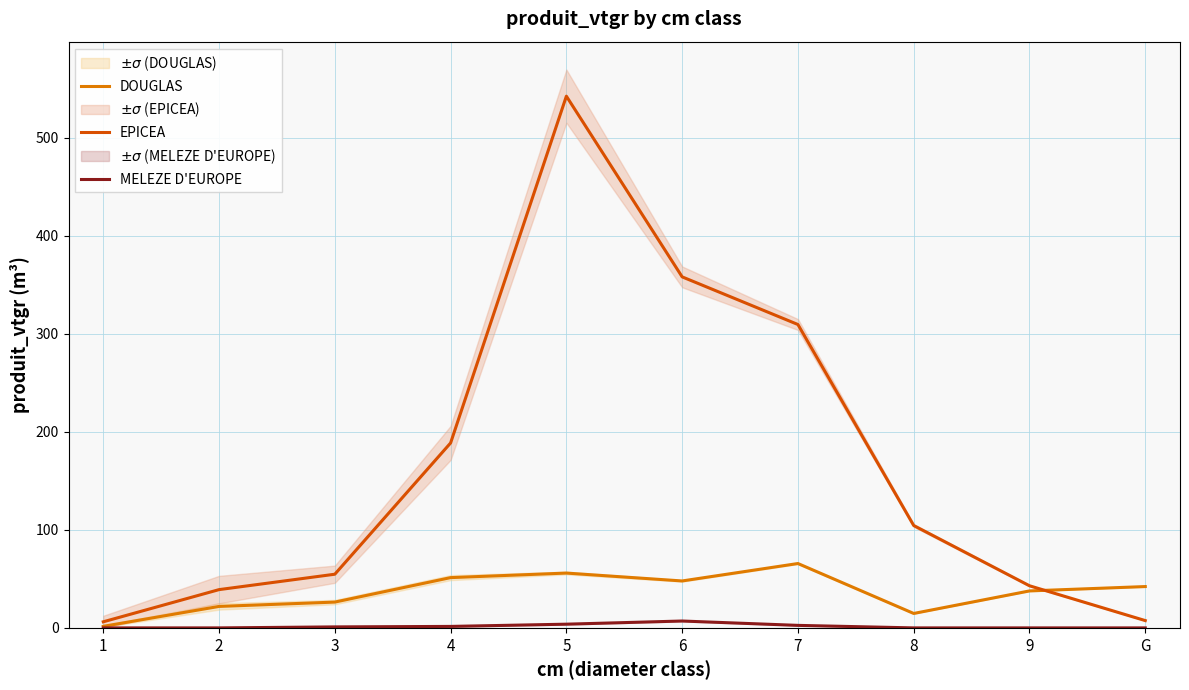

At which category is the sum across all series the highest?

5